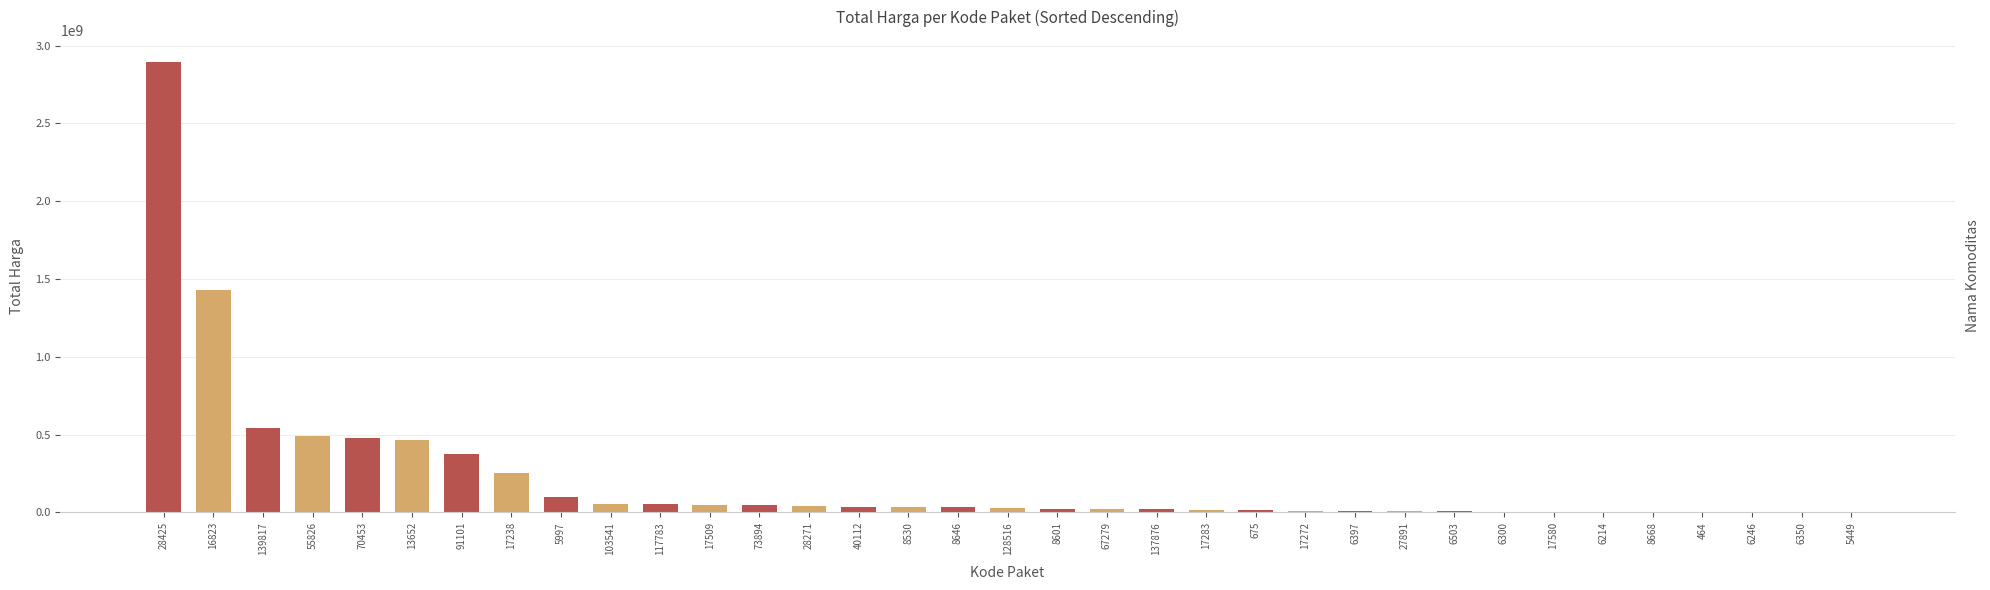

List the labels in order of value, smallest first.

5449, 6350, 6246, 464, 8668, 6214, 17580, 6300, 6503, 27891, 6397, 17272, 675, 17283, 137876, 67279, 8601, 128516, 8646, 8530, 40112, 28271, 73894, 17509, 117783, 103541, 5997, 17238, 91101, 13652, 70453, 55826, 139817, 16823, 28425